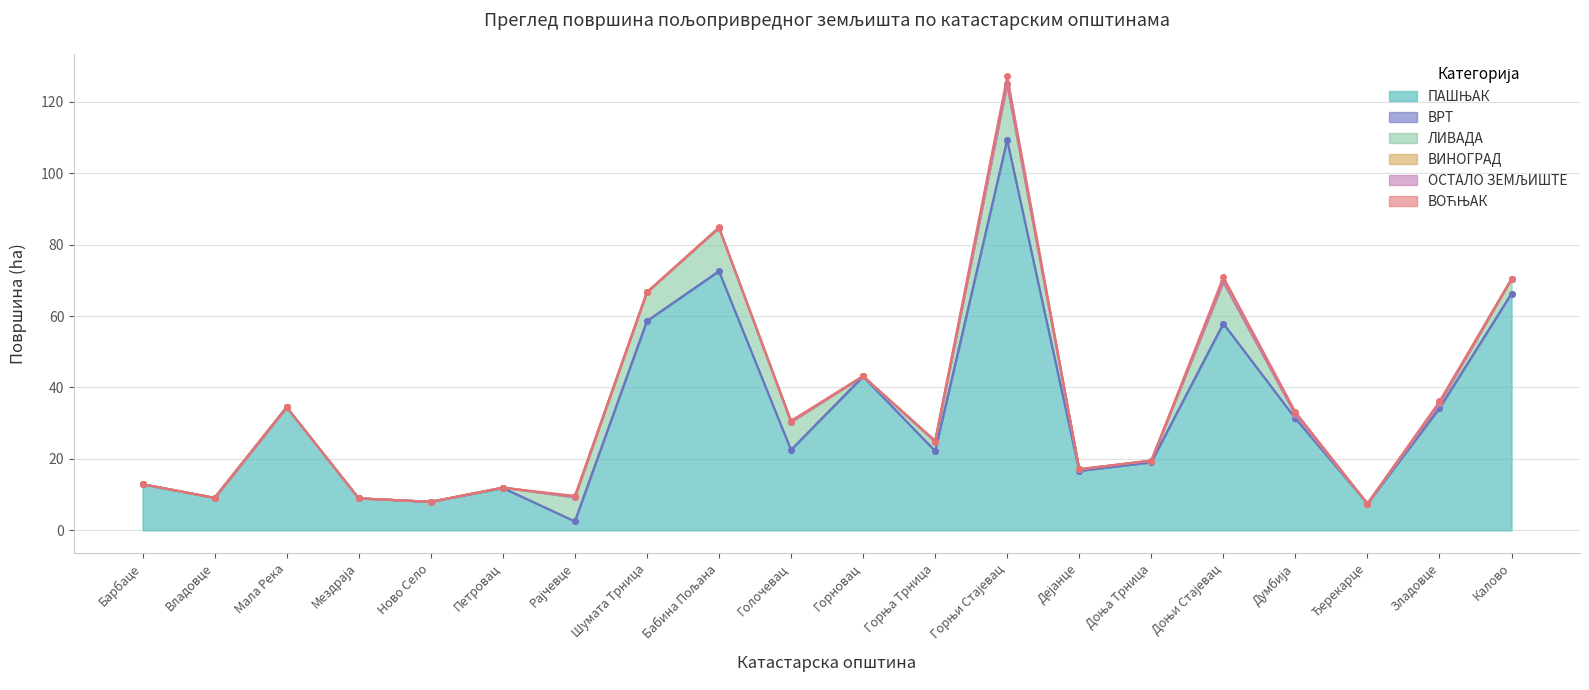

True or false: ВИНОГРАД and ВРТ intersect in this chart.

False